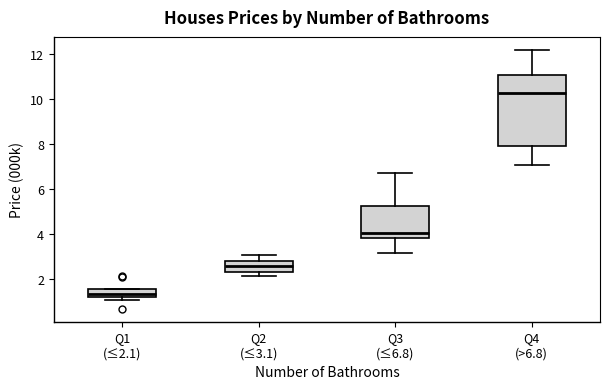

Reading left to right, transcribe this box plot: for each box, give where its median line is, the range the box spans, and where its two whiskers end, as read against the y-axis. The values are not printed on the chart, so give them approximately, as read against the axis.

Q1 (≤2.1): median 1.4, box 1.2 to 1.6, whiskers 1.0 to 1.6
Q2 (≤3.1): median 2.6, box 2.4 to 2.8, whiskers 2.2 to 3.0
Q3 (≤6.8): median 4.0, box 3.8 to 5.2, whiskers 3.2 to 6.8
Q4 (>6.8): median 10.2, box 7.8 to 11.0, whiskers 7.0 to 12.2